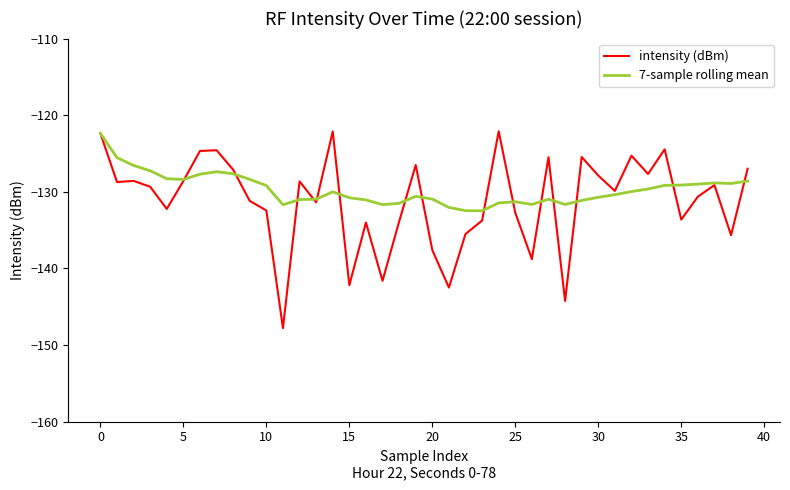

What is the minimum value for intensity (dBm)?

-147.8